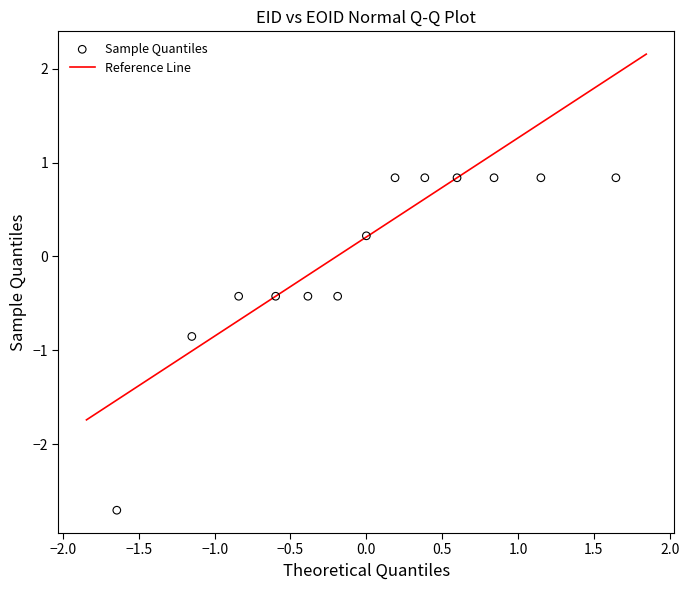

What is the range of X values (max minus min)?

3.3